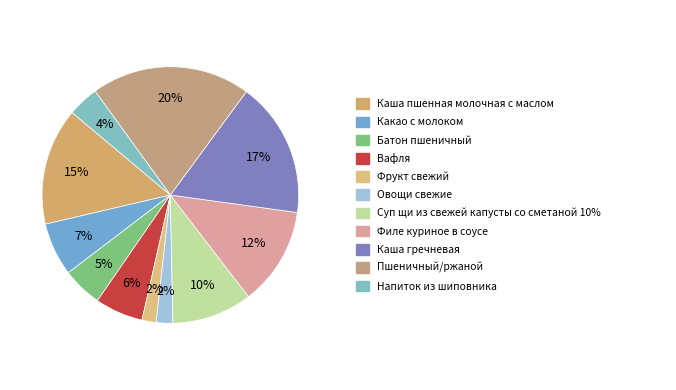

How many slices are in this pie chart?

11